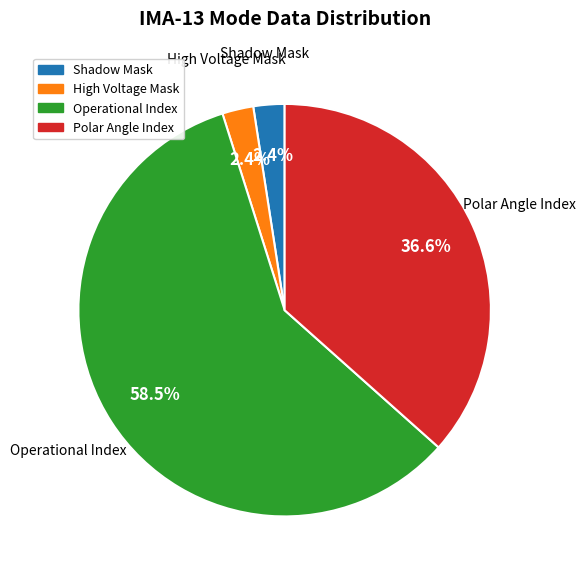

How many segments does this pie chart have?

4